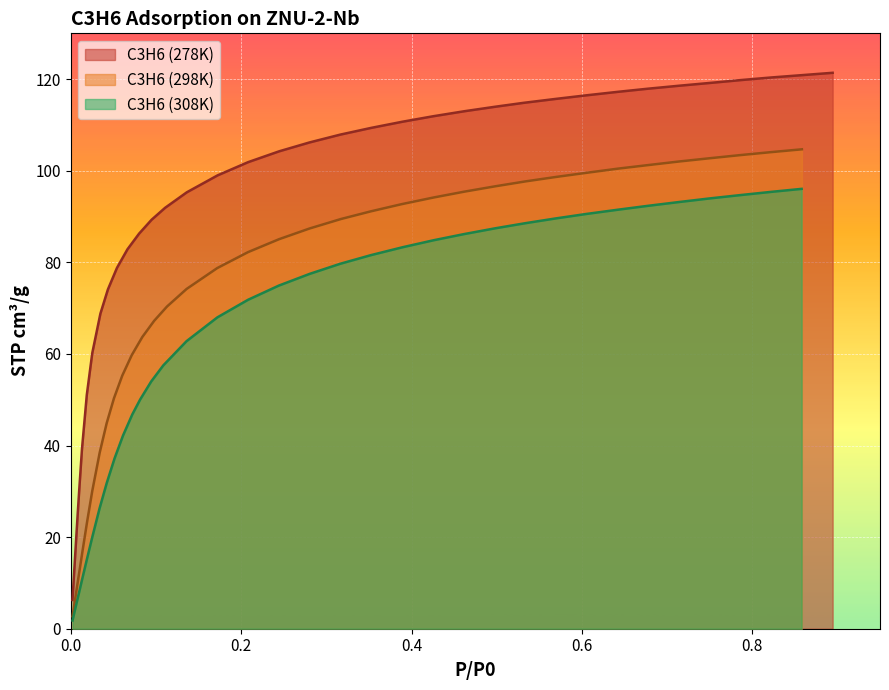

What is the highest value of the C3H6 (308K) series?

96.0